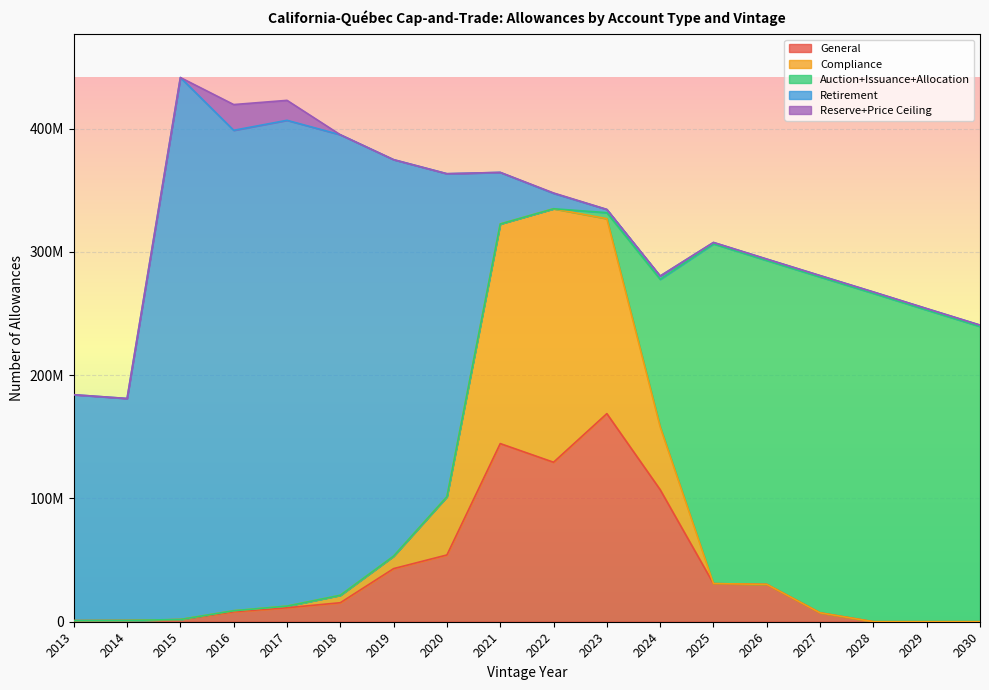

Is it true that Retirement equals 634603 at 2029?

False